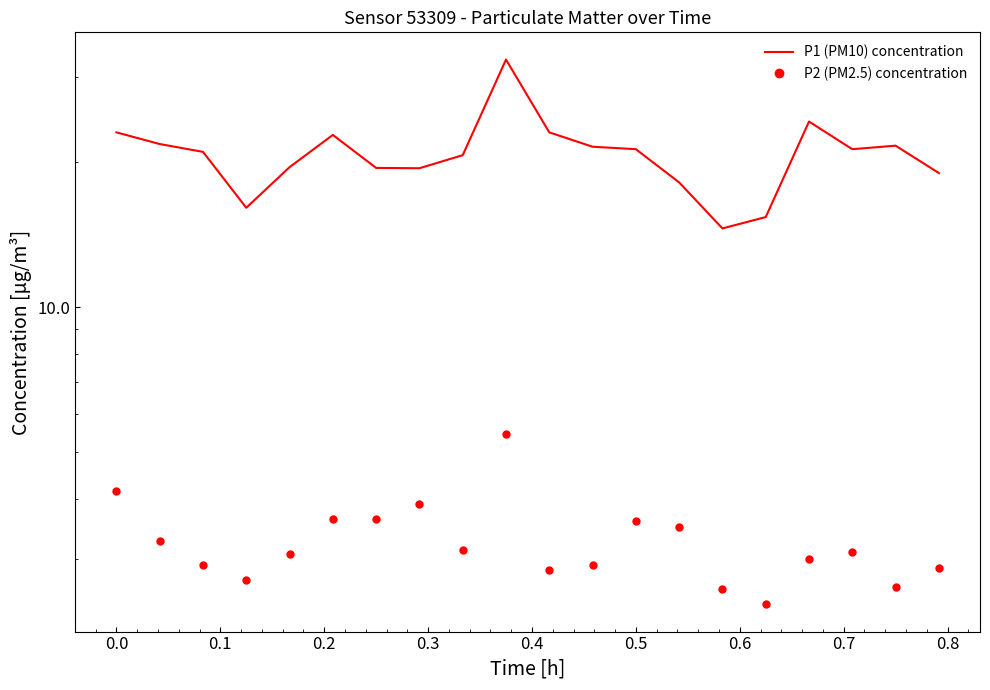

What are all the series names shown in the legend?

P1 (PM10) concentration, P2 (PM2.5) concentration